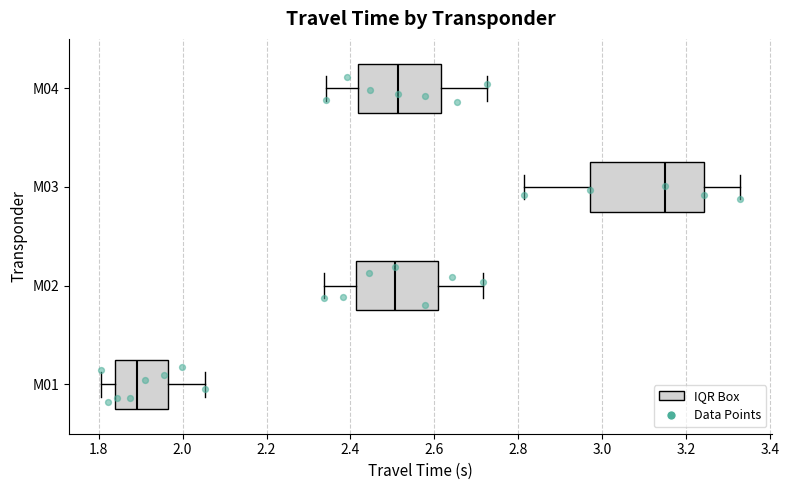

Where does the median line of the box for M03 sit on the x-axis? The values are not printed on the chart, so give them approximately, as read against the axis.

3.14